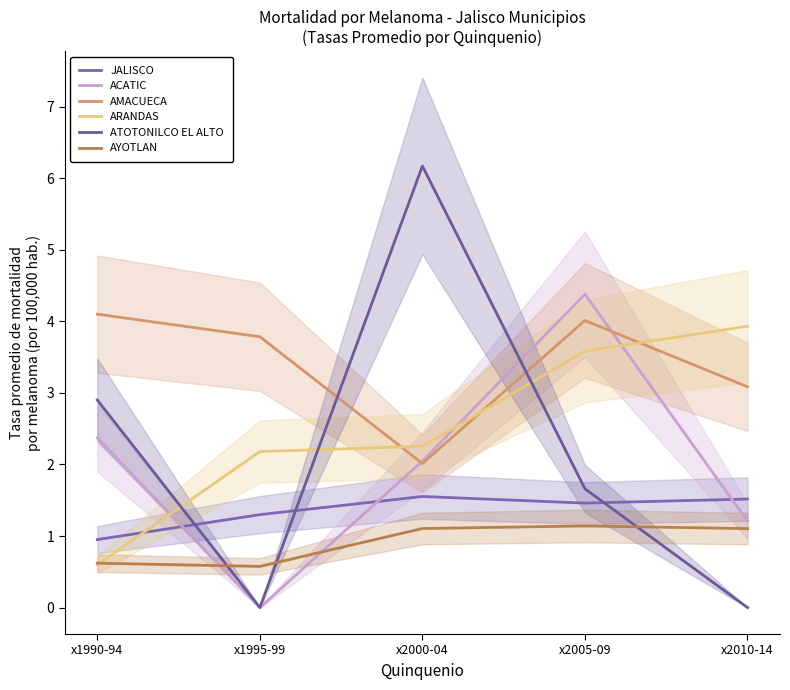

What is the difference between the maximum and minimum values in the ATOTONILCO EL ALTO series?

6.2